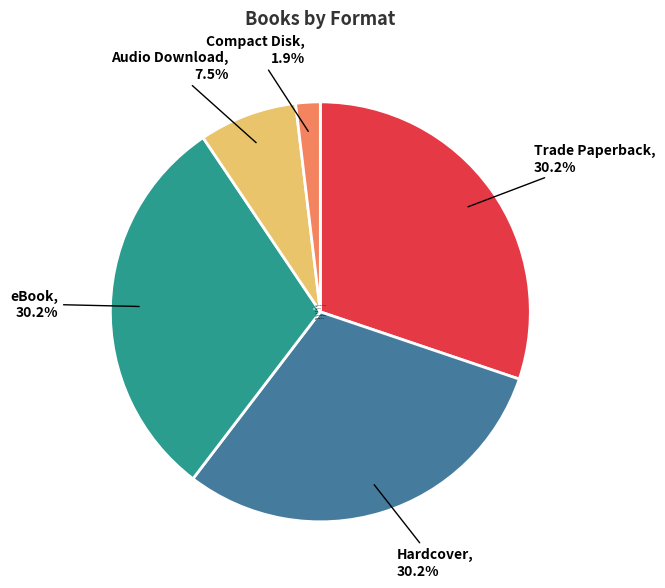

Which has a higher value, Audio Download, 7.5% or Hardcover, 30.2%?

Hardcover, 30.2%